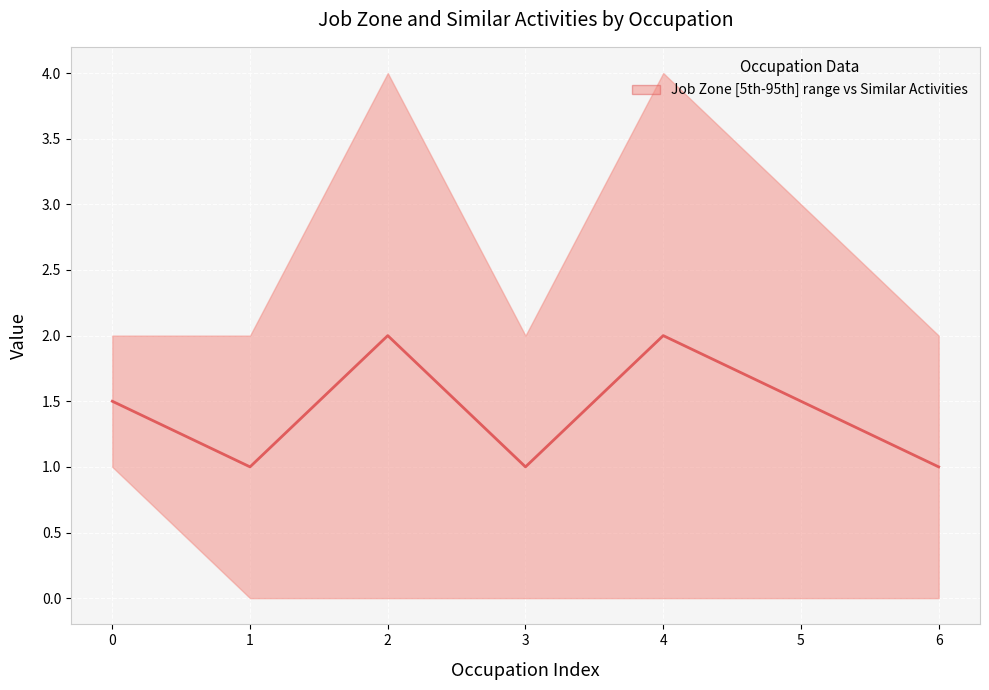

How many interior local valleys (lower than both neighbors) does the data have?

2